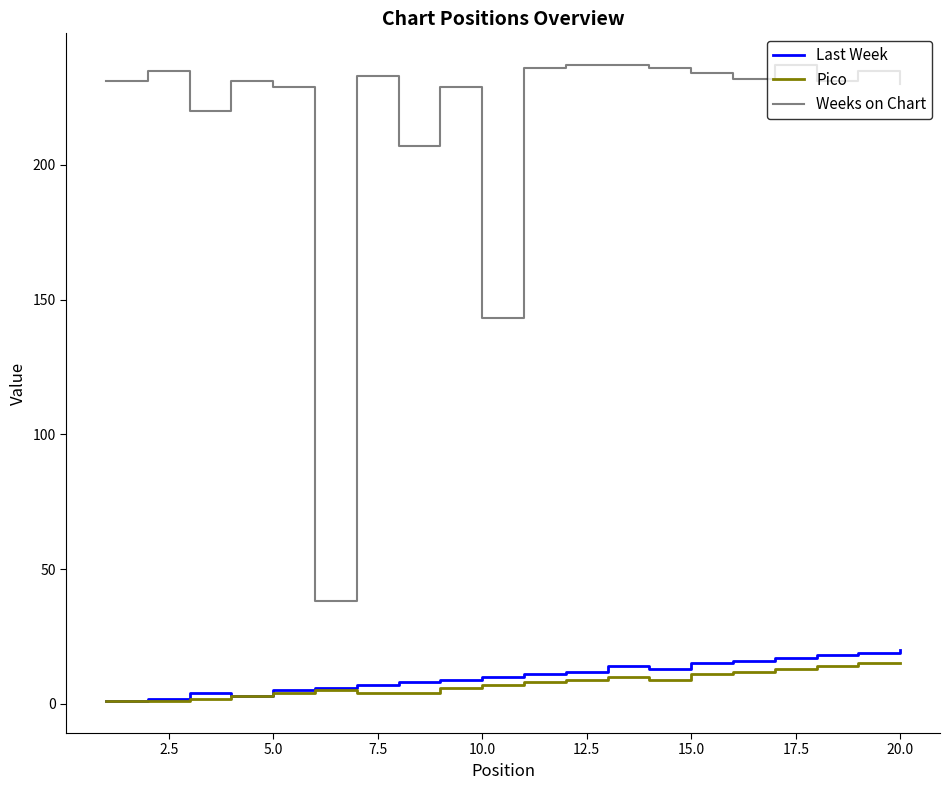

Which series has the largest total across all categories?

Weeks on Chart